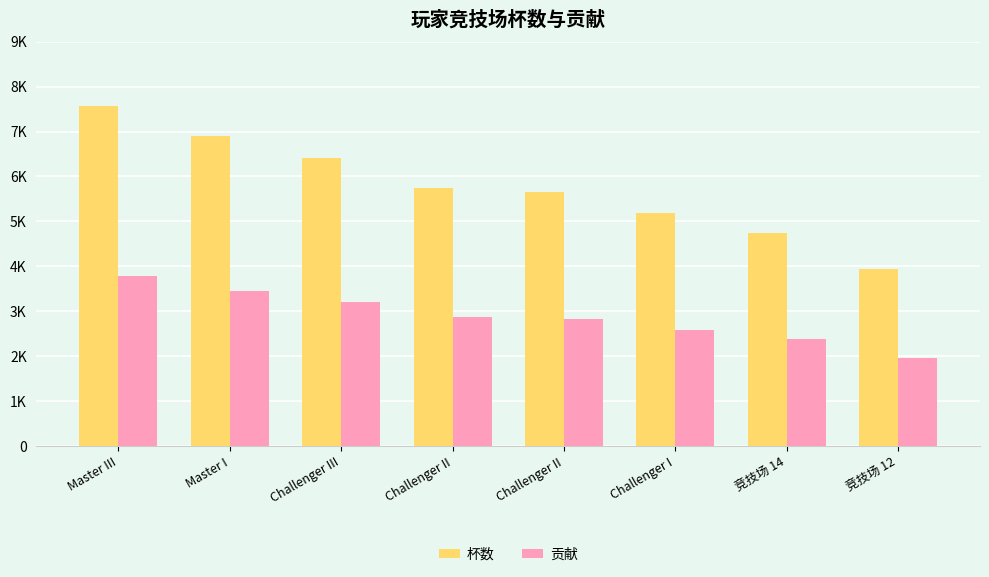

At which label does 贡献 reach its peak?

Master III